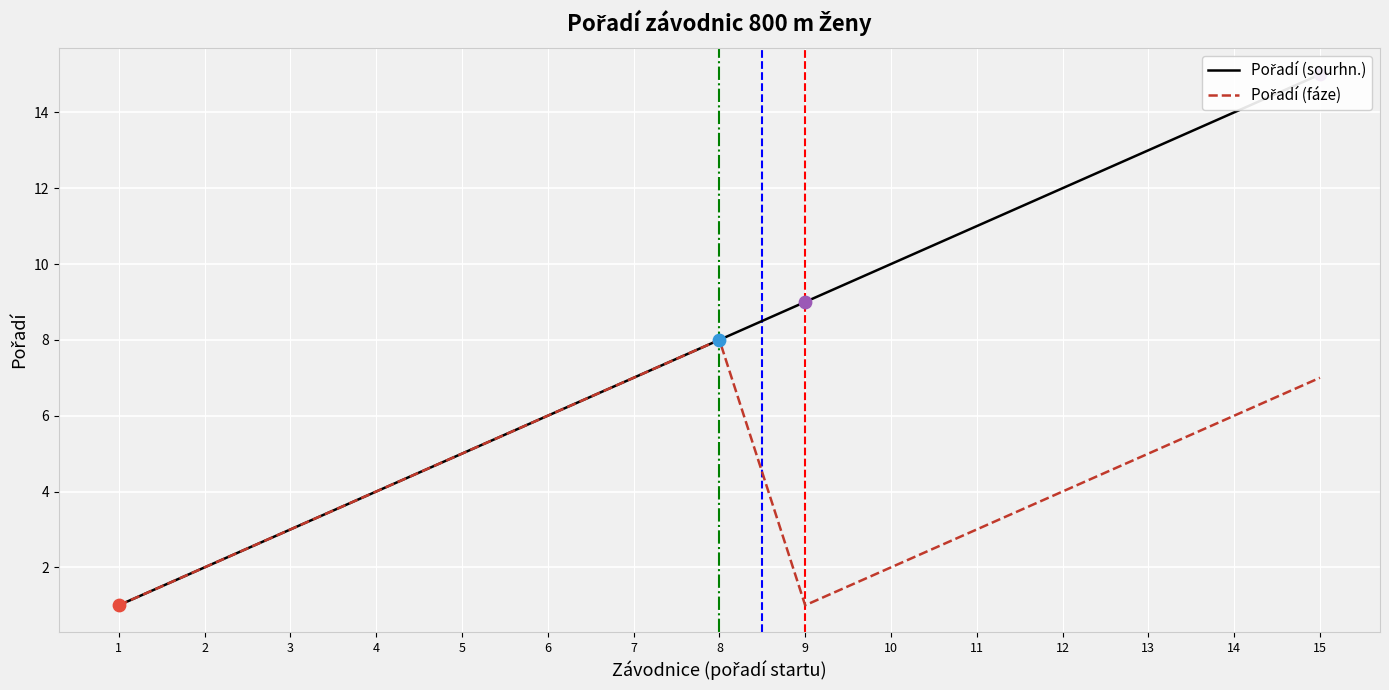

Which series contains the lowest Y value?

Pořadí (sourhn.)